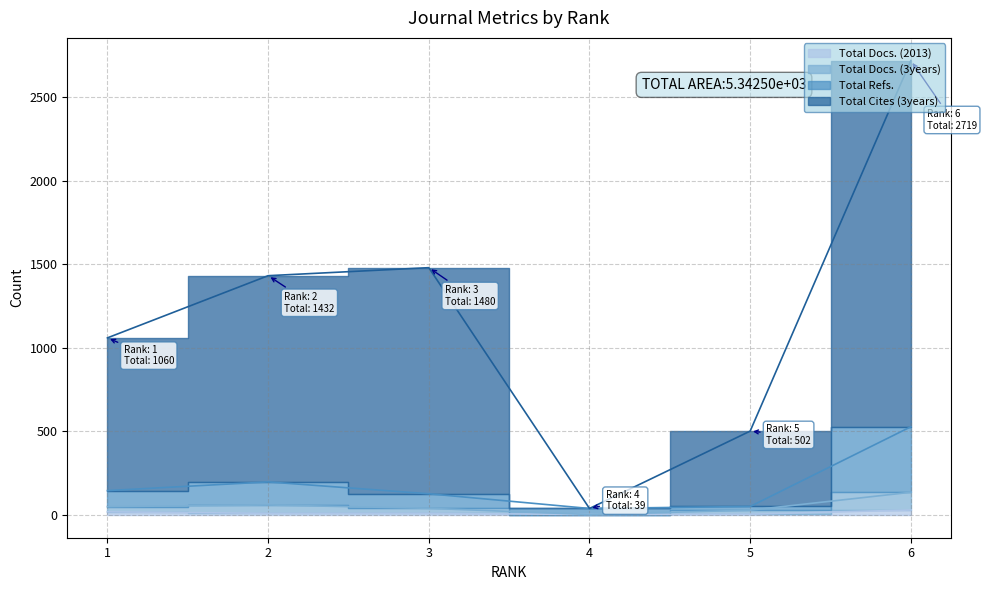

The Total Docs. (2013) series shows 10 at 2. True or false?

True